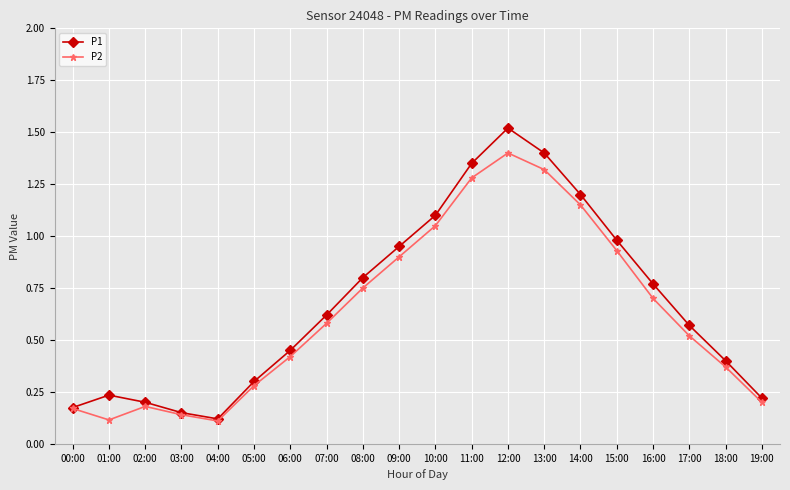

Which category has the highest value in the P1 series?

12:00